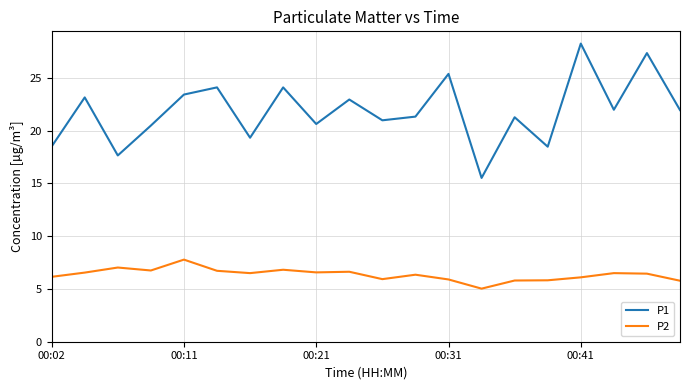

At how many categories does at least one series exceed 25?

3